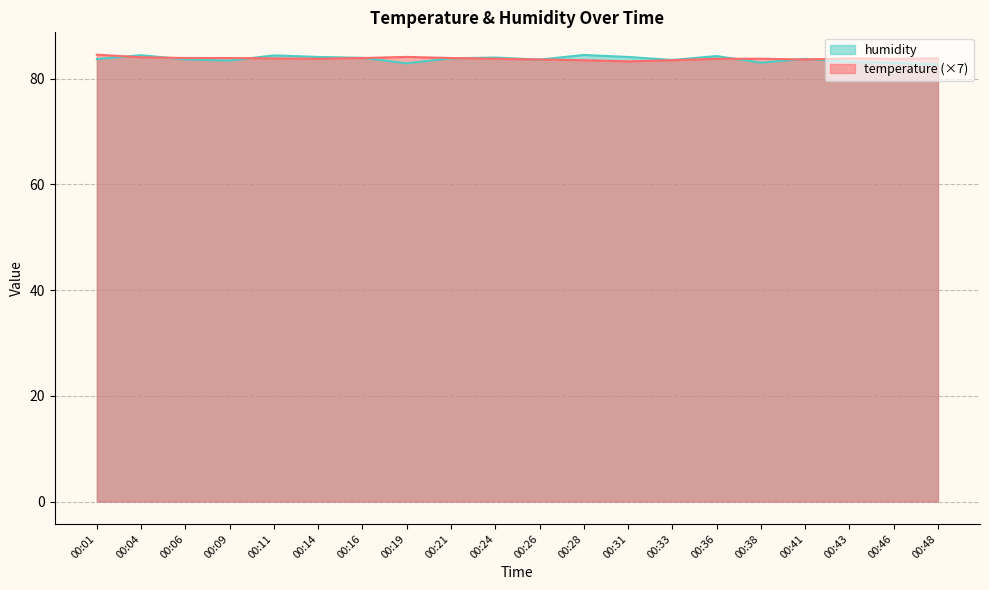

List the labels in order of humidity value, smallest first.

00:48, 00:19, 00:46, 00:38, 00:43, 00:09, 00:33, 00:26, 00:06, 00:01, 00:41, 00:21, 00:16, 00:24, 00:14, 00:31, 00:36, 00:11, 00:04, 00:28